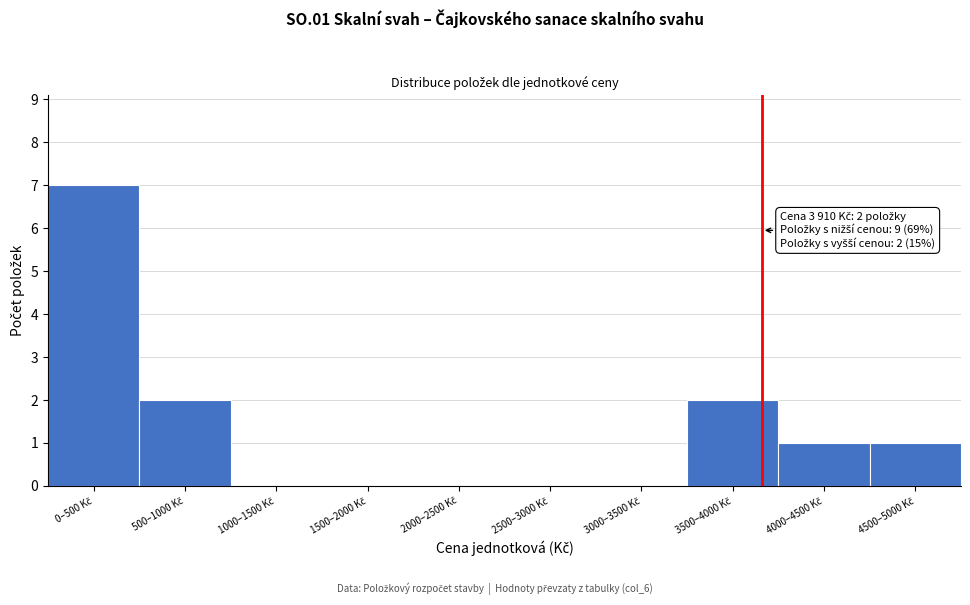

What is the greatest value displayed?

7